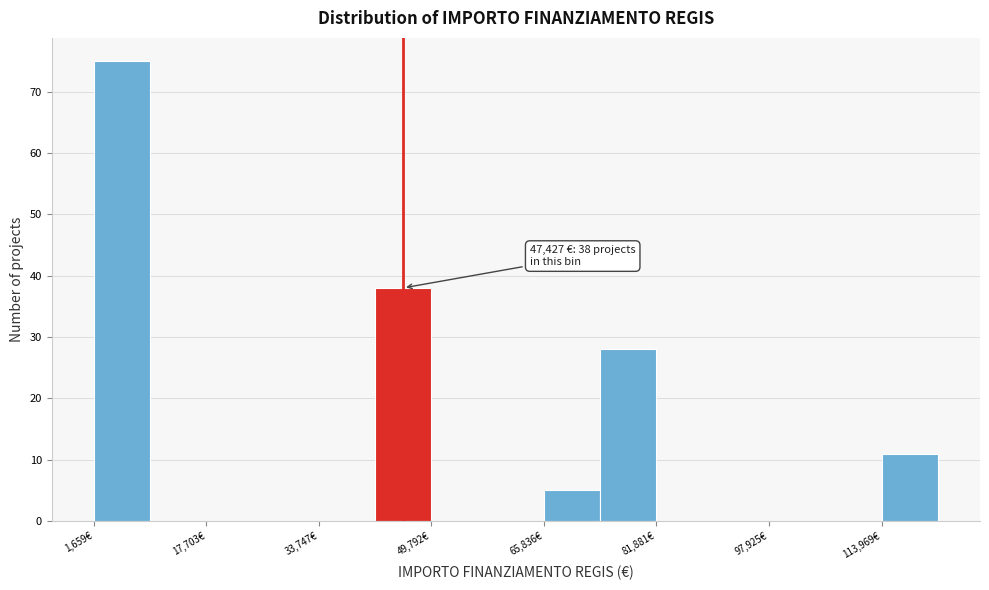

Which range on the x-axis has the tallest bar?

2000 to 10000